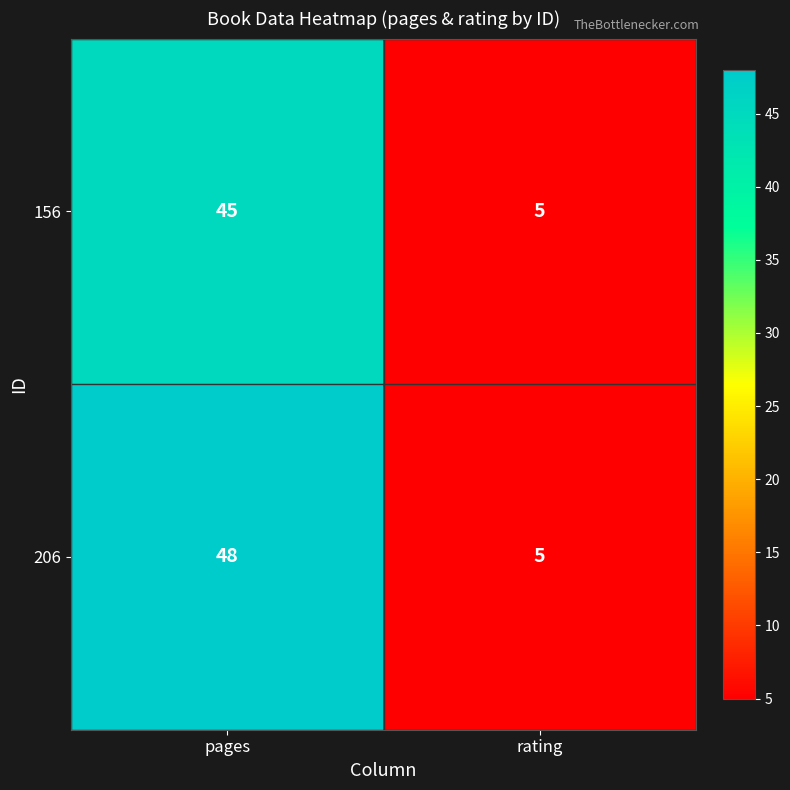

What is the total value across all series at pages?

93